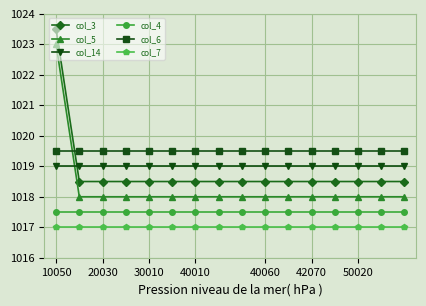

What is the value of the col_6 point at the 6th from the left?

1019.5